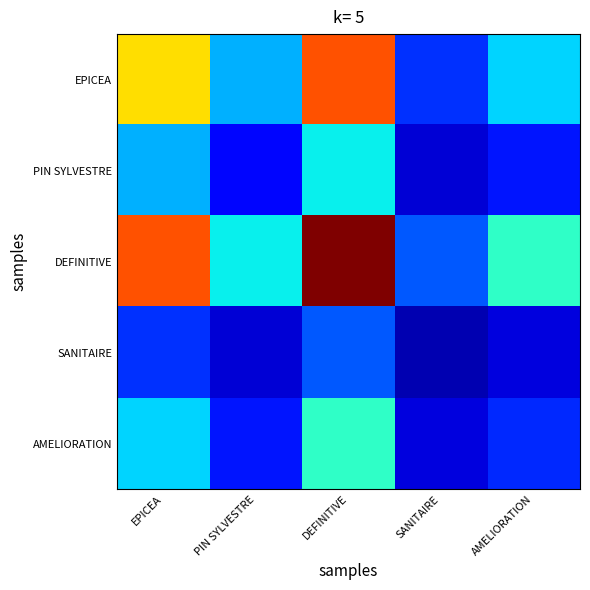

Which series has the largest total across all categories?

DEFINITIVE